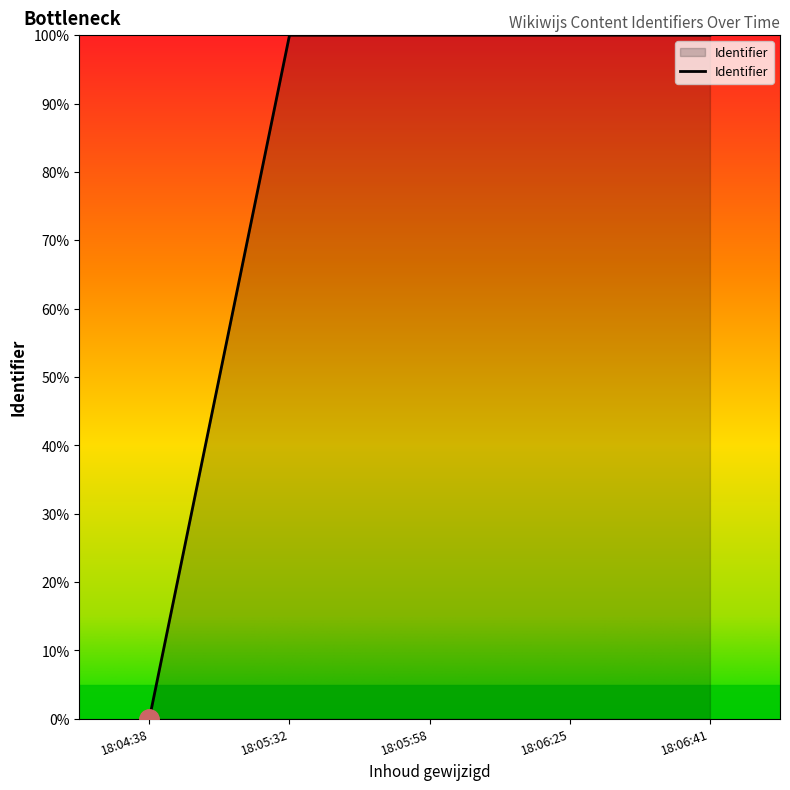

What position from the right is 18:04:38?

5